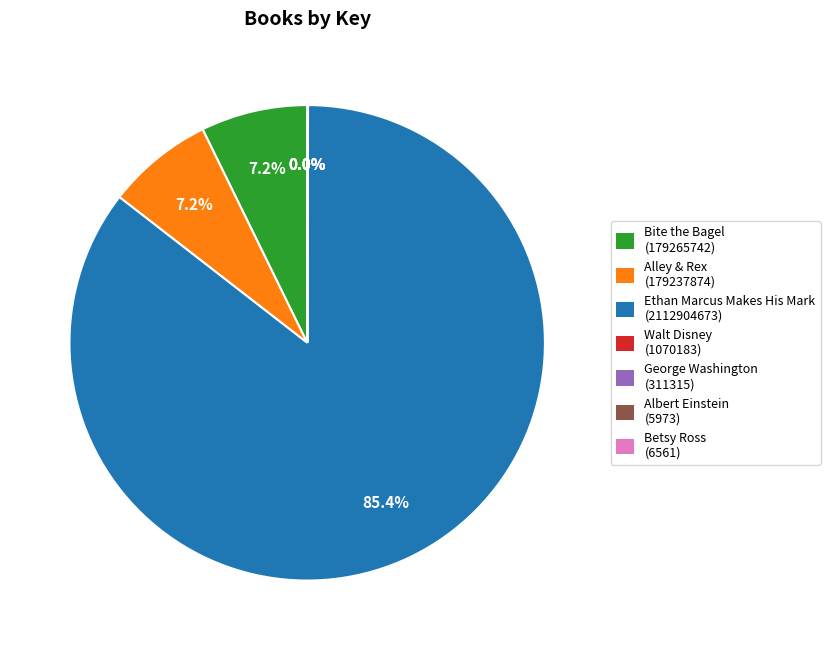

Is there a majority slice in this chart?

Yes